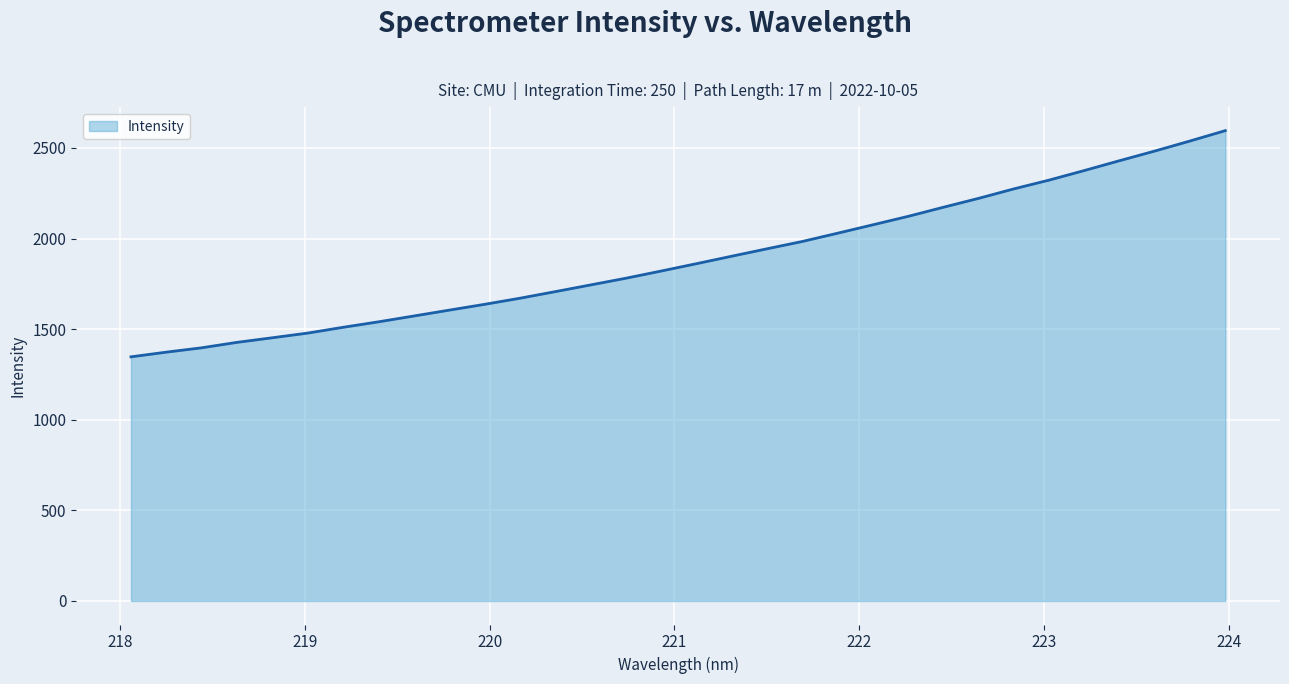

What is the difference between the maximum and minimum values?

1248.1